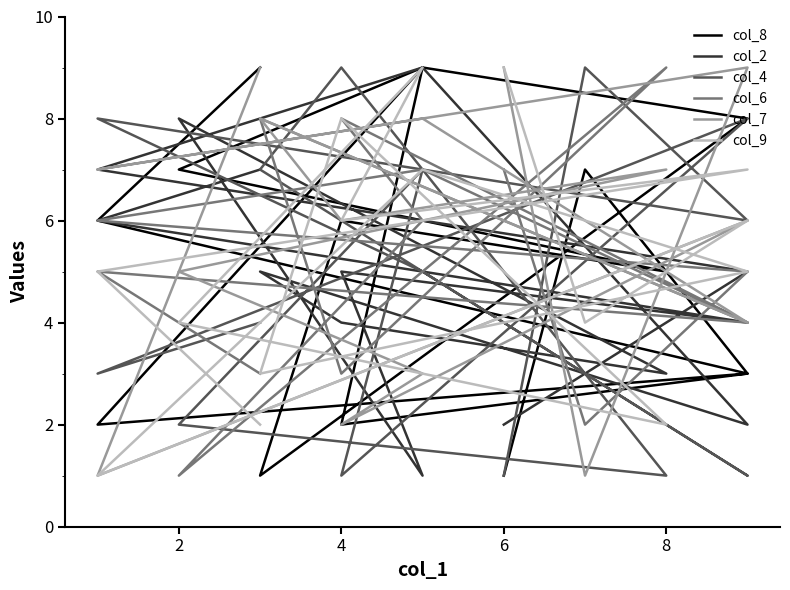

True or false: col_8 has more than 2 interior local peaks.

True